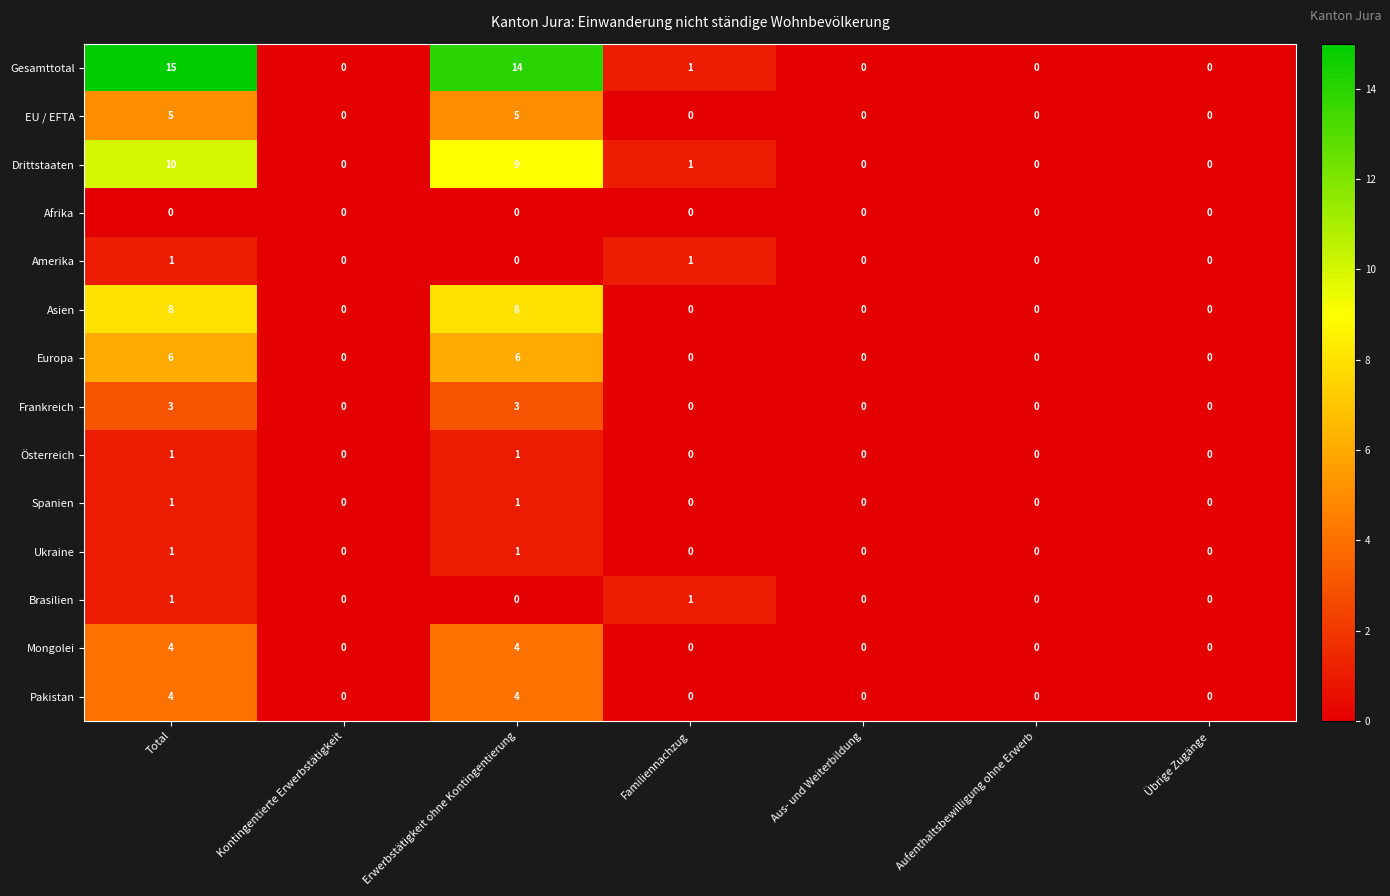

Which series has the widest spread of values?

Gesamttotal